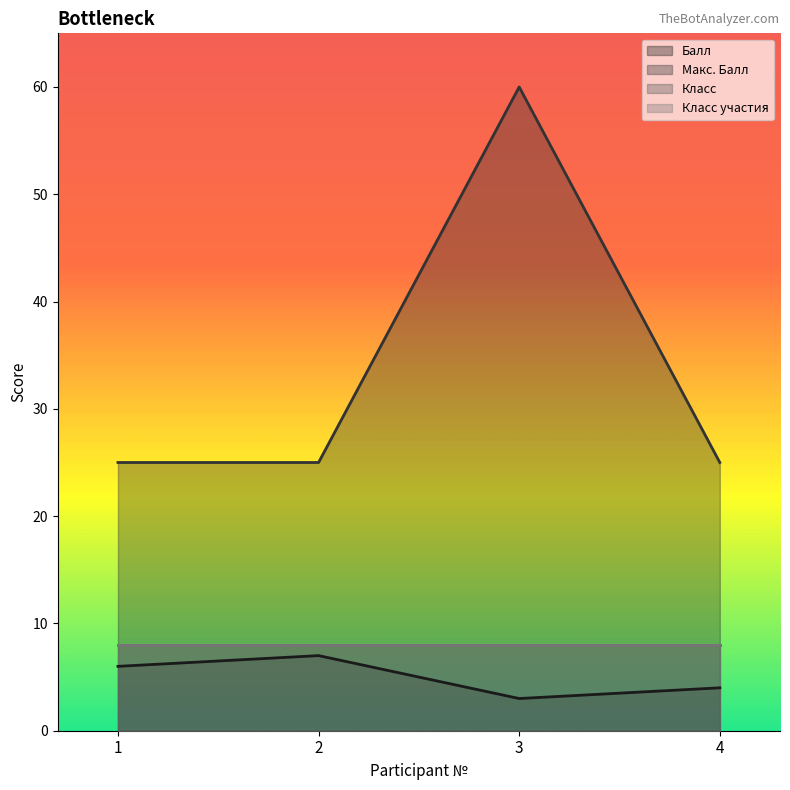

Which series has the widest spread of values?

Макс. Балл